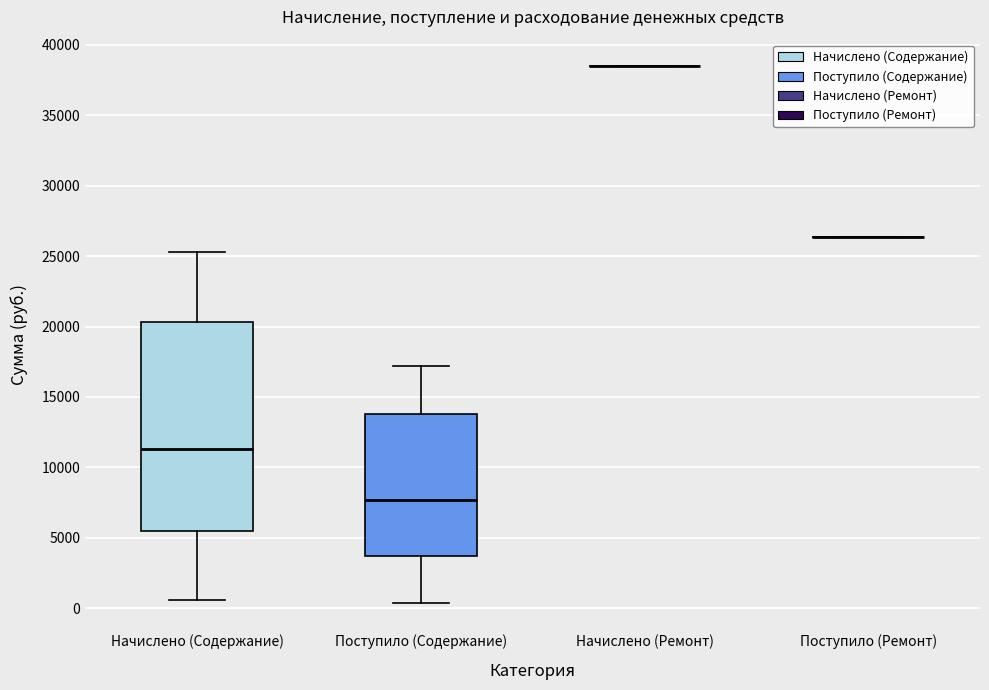

Reading left to right, transcribe this box plot: for each box, give where its median line is, the range the box spans, and where its two whiskers end, as read against the y-axis. The values are not printed on the chart, so give them approximately, as read against the axis.

Начислено (Содержание): median 11500, box 5500 to 20500, whiskers 500 to 25500
Поступило (Содержание): median 7500, box 3500 to 14000, whiskers 500 to 17000
Начислено (Ремонт): box collapsed to a line at 38500, whiskers 38500 to 38500
Поступило (Ремонт): box collapsed to a line at 26500, whiskers 26500 to 26500